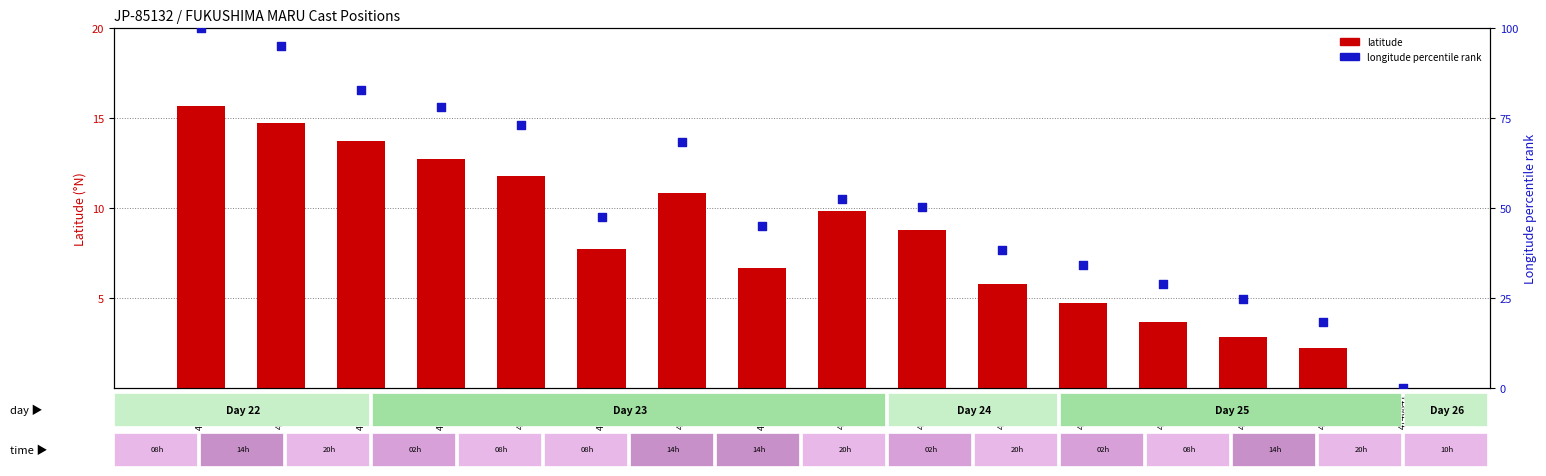

Which series has the widest spread of Y values?

longitude % rank